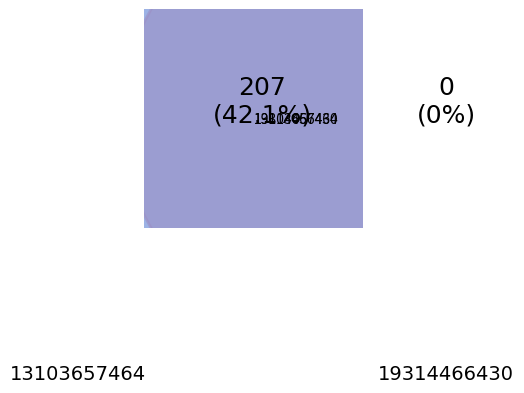

Rank the categories by value from highest to lowest.

13103657464, 19314466430